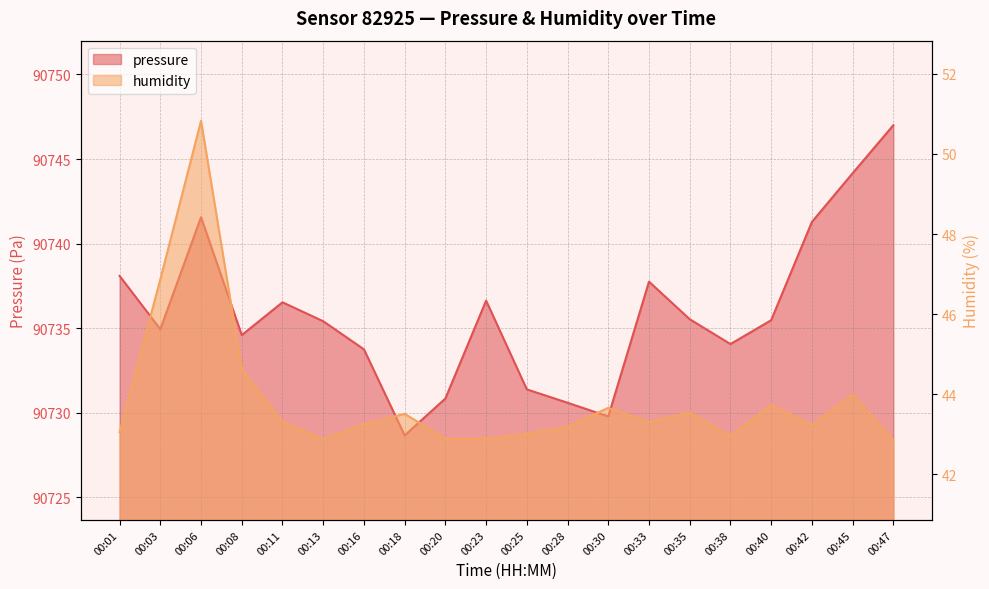

What is the maximum value shown in the chart?

90747.0